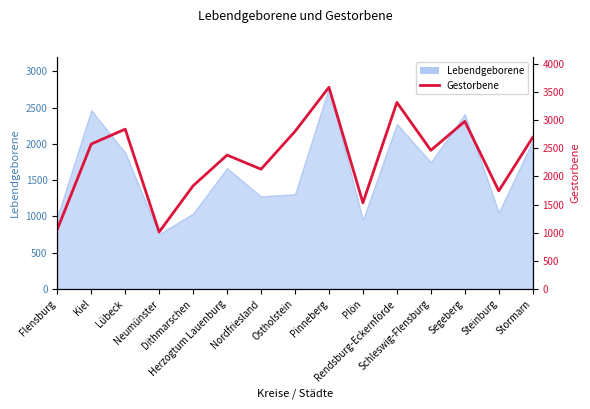

What is the label of the 7th point from the right?

Pinneberg